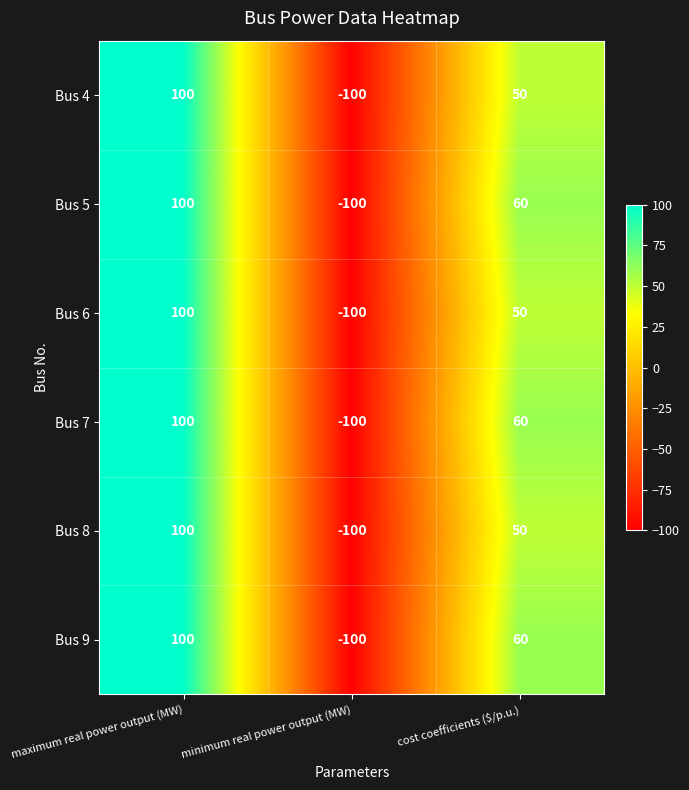

Rank the categories by Bus 9 value from highest to lowest.

maximum real power output (MW), cost coefficients ($/p.u.), minimum real power output (MW)